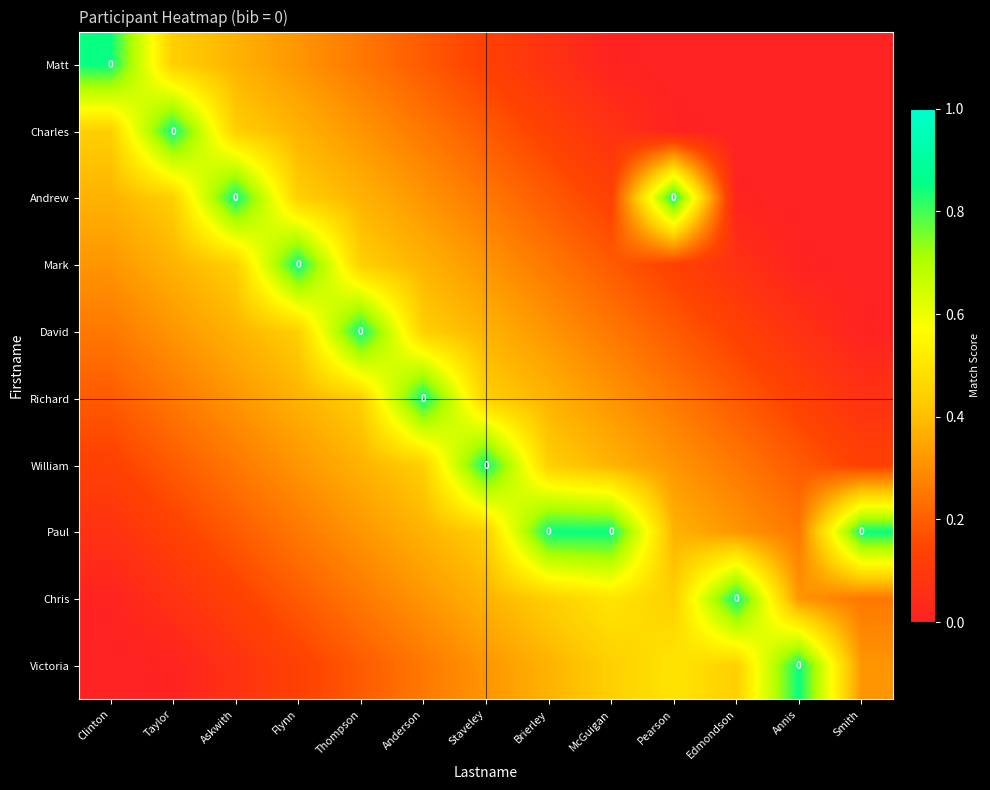

At which category does the chart reach its peak across all series?

Clinton